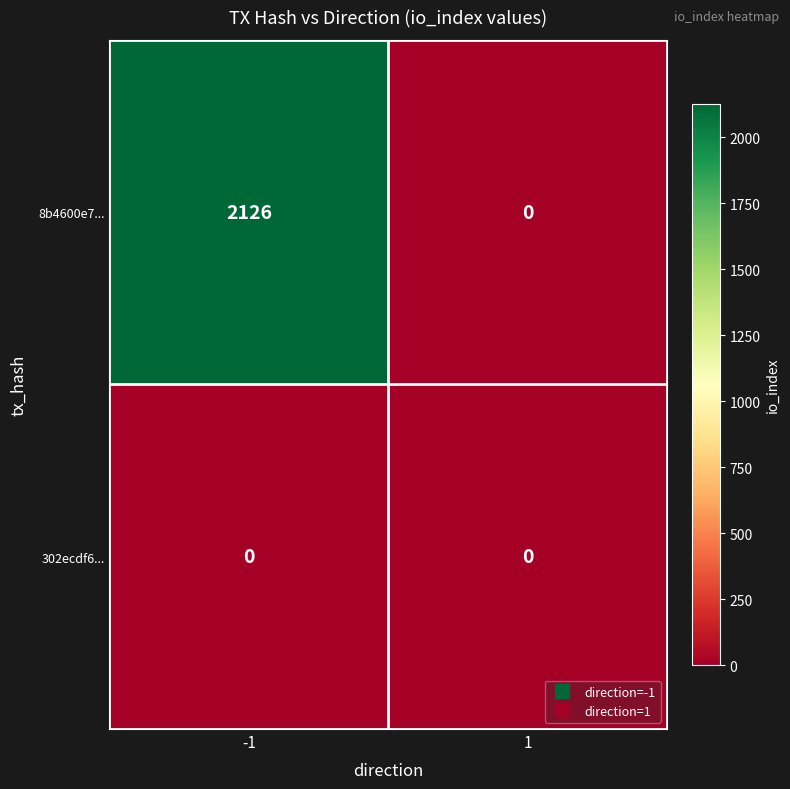

What is the spread (max minus min) of values at -1?

2126